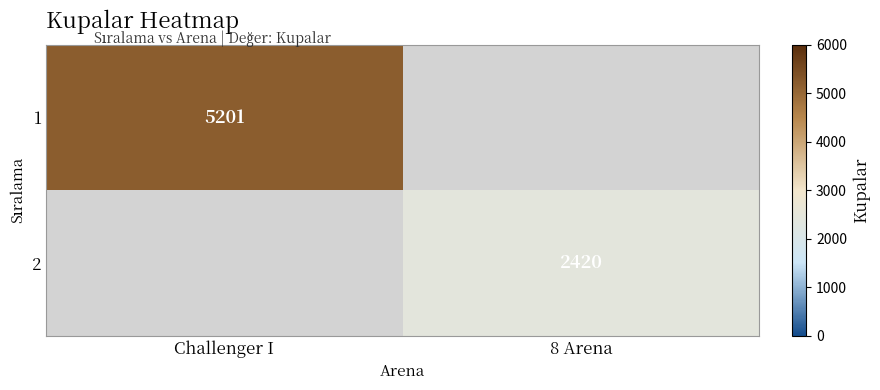

The 2 series shows 2420 at 8 Arena. True or false?

True